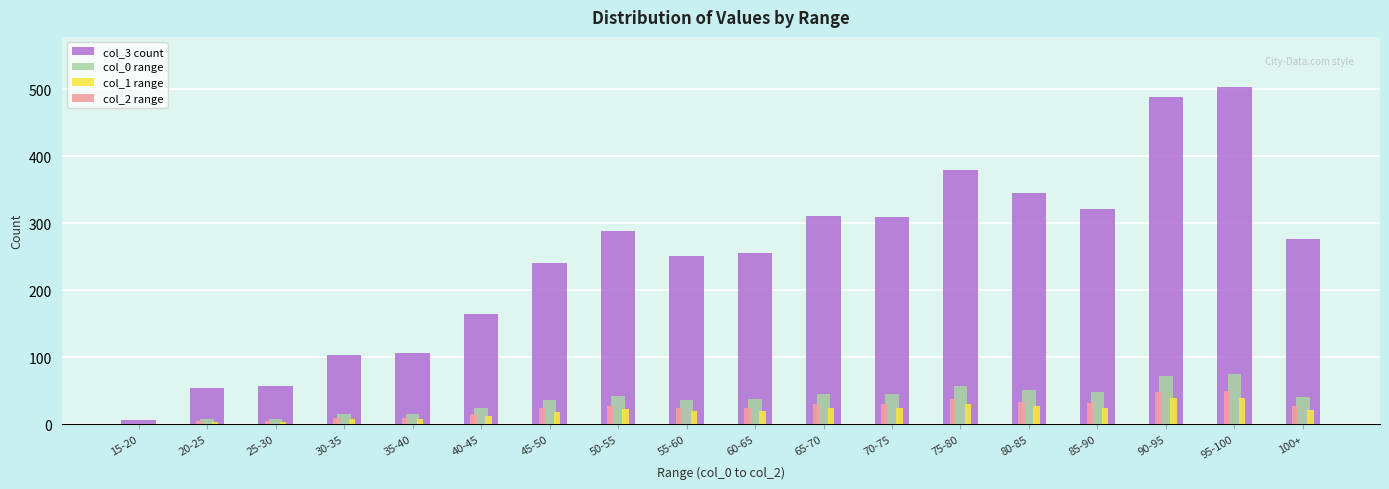

Is it true that col_3 count equals 7 at 15-20?

True